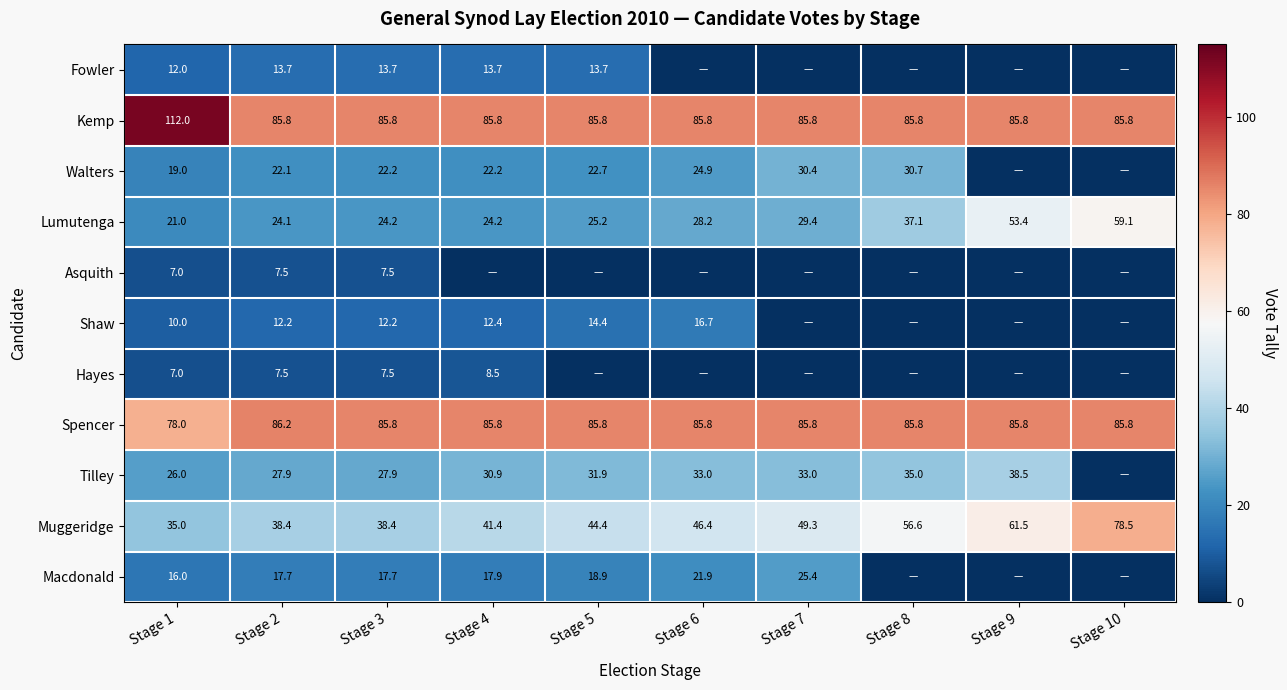

The Fowler series shows 20.9 at Stage 1. True or false?

False